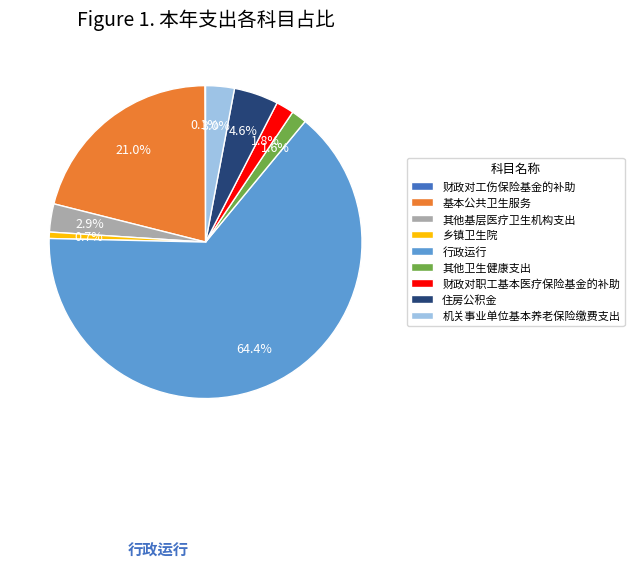

To the nearest percent, what portion does 其他卫生健康支出 represent?

2%